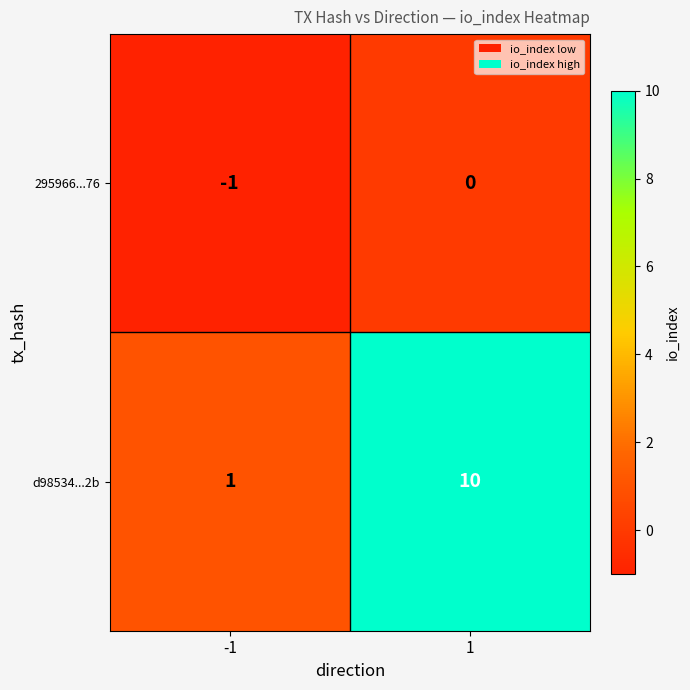

Reading left to right, list all the values displayed in this chart.

295966...76: -1=-1	1=0
d98534...2b: -1=1	1=10